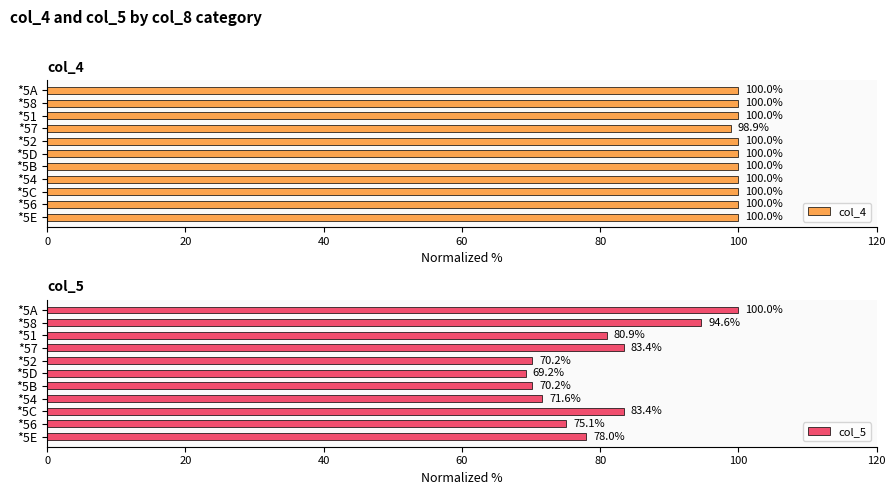

What is the sum of all col_4 values?

1098.9